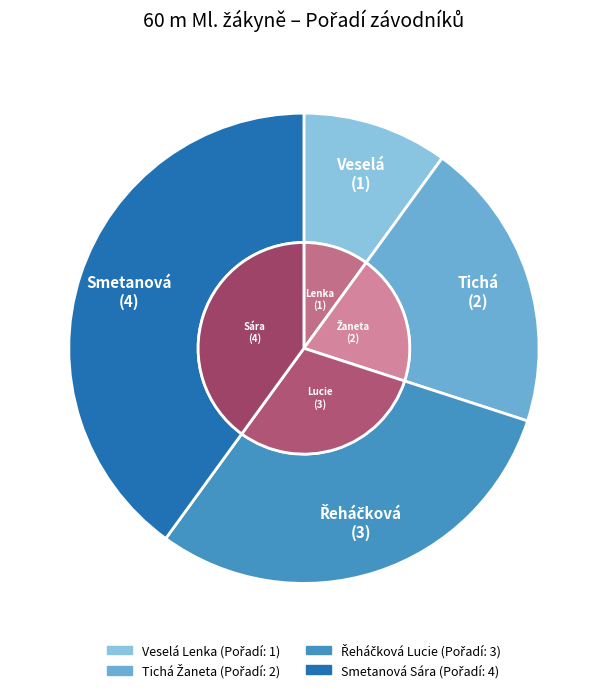

Which has a higher value, Řeháčková Lucie or Smetanová Sára?

Smetanová Sára